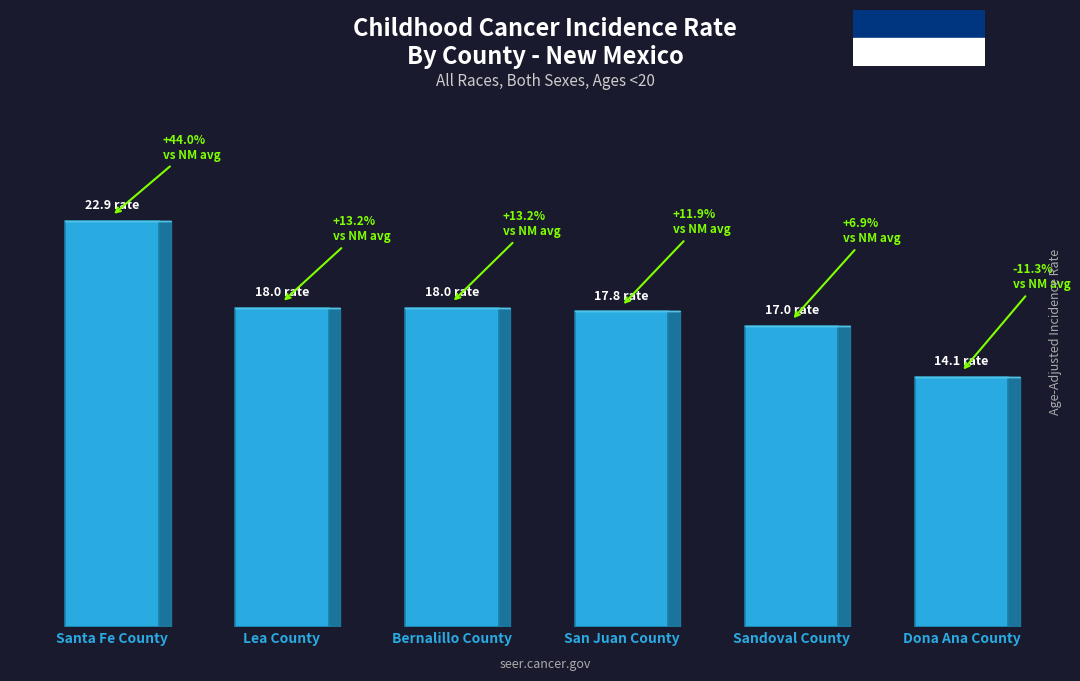

What is the change in value from Bernalillo County to Sandoval County?

-1.0